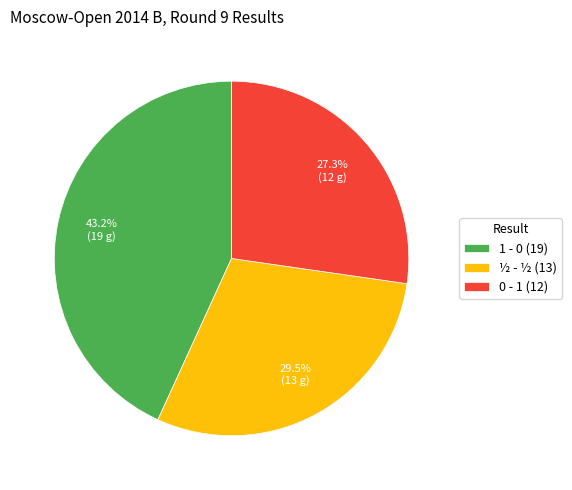

To the nearest percent, what percentage of the pie is 1 - 0?

43%